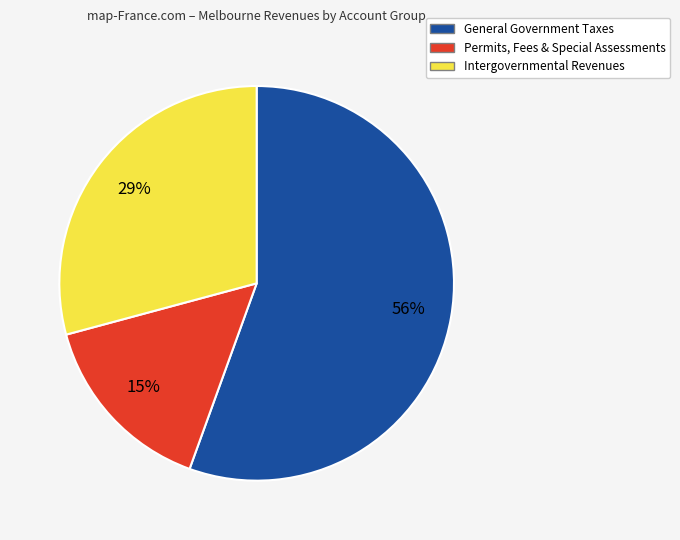

Is there any slice that represents more than half of the pie?

Yes